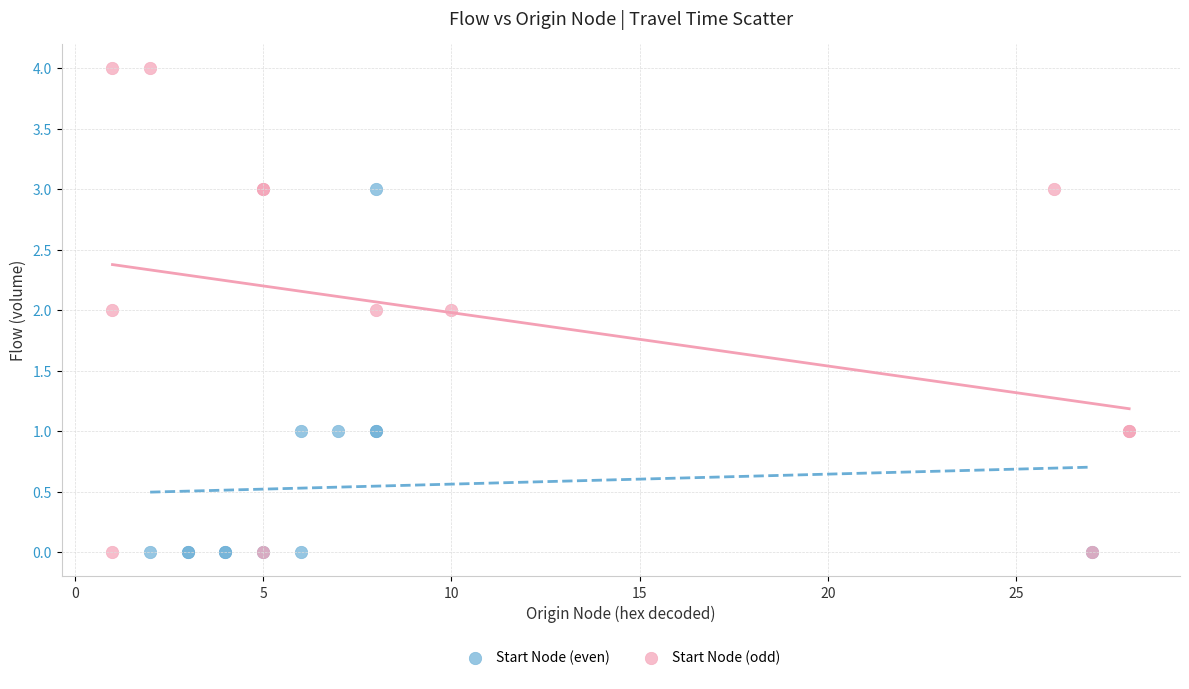

Which series contains the highest Y value?

Start Node (odd)